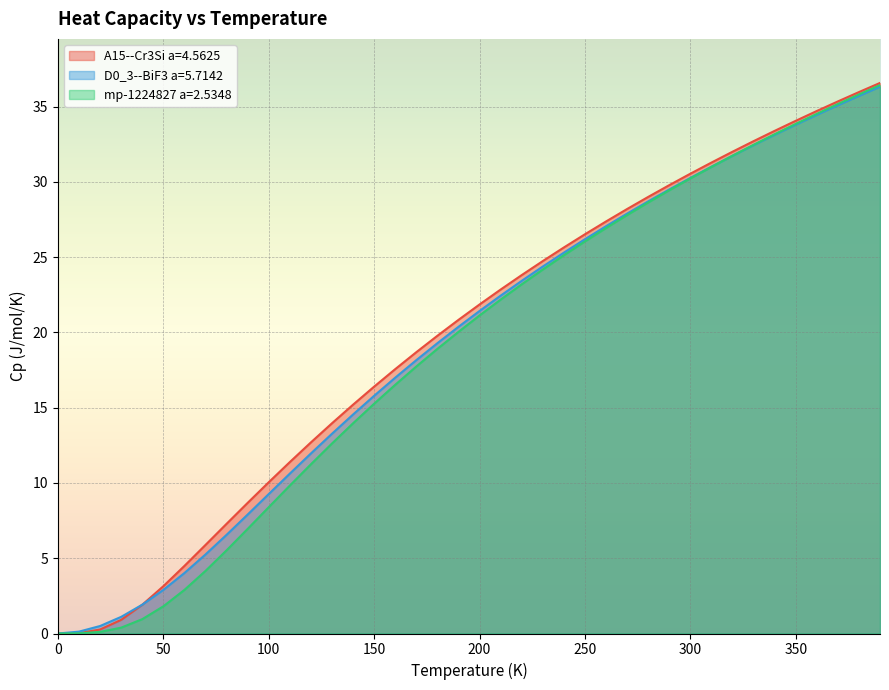

Which series has the largest range (max minus min)?

A15--Cr3Si a=4.5625